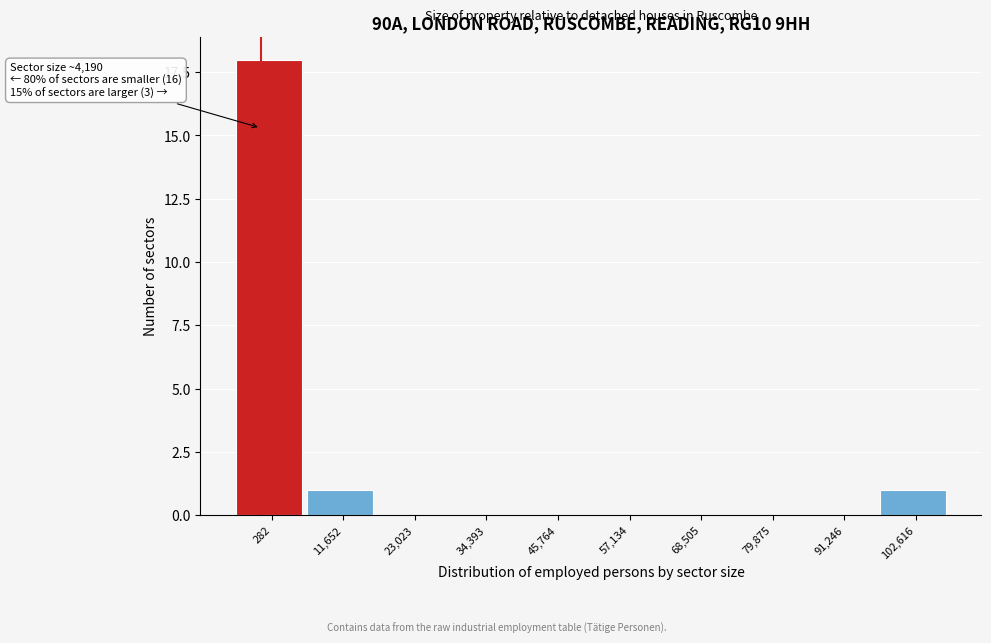

Reading right to left, list all the values displayed in this chart.

102,616=1	91,246=0	79,875=0	68,505=0	57,134=0	45,764=0	34,393=0	23,023=0	11,652=1	282=18